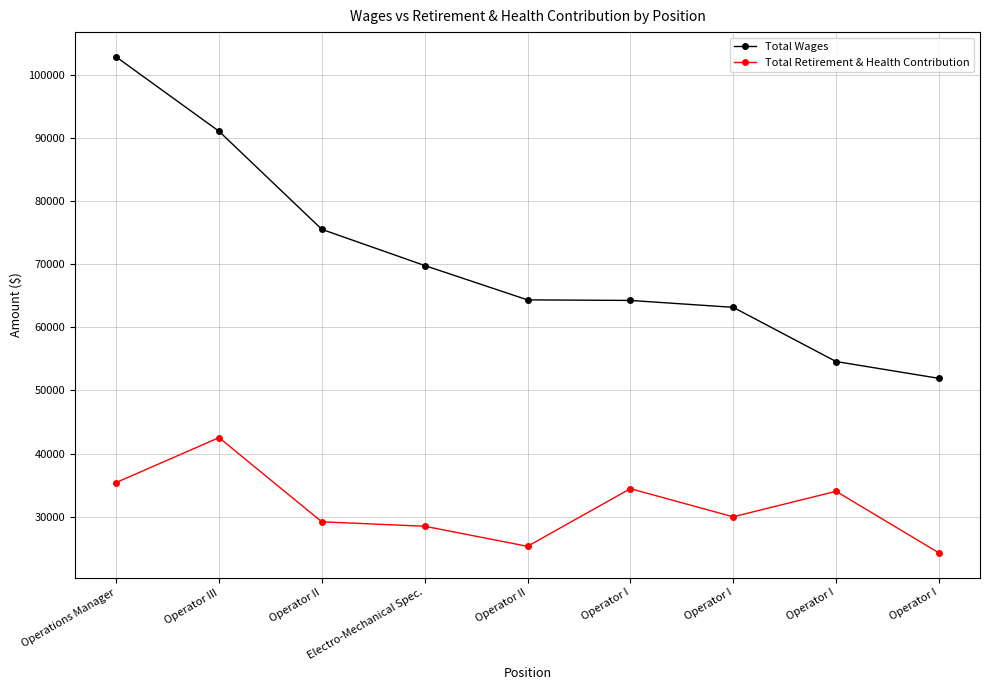

True or false: Total Retirement & Health Contribution and Total Wages cross at least once.

False